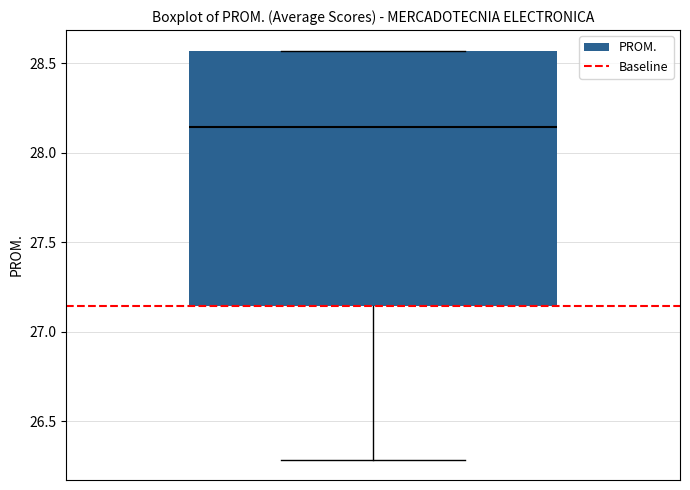

Transcribe this box plot: give where the median line is, the range the box spans, and where the two whiskers end, as read against the y-axis. The values are not printed on the chart, so give them approximately, as read against the axis.

median 28.15, box 27.15 to 28.55, whiskers 26.30 to 28.55